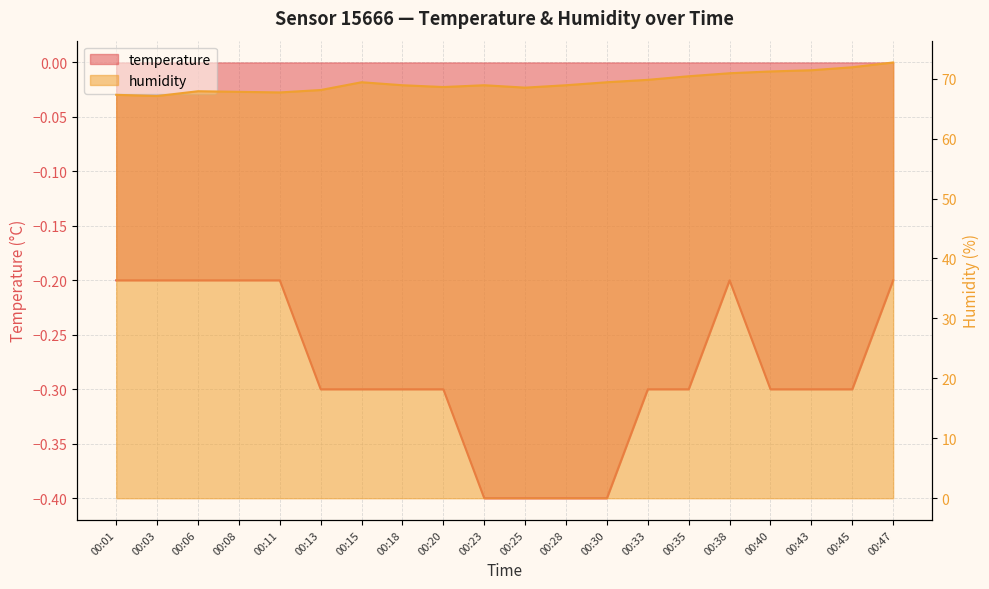

How many lines are shown in the chart?

2